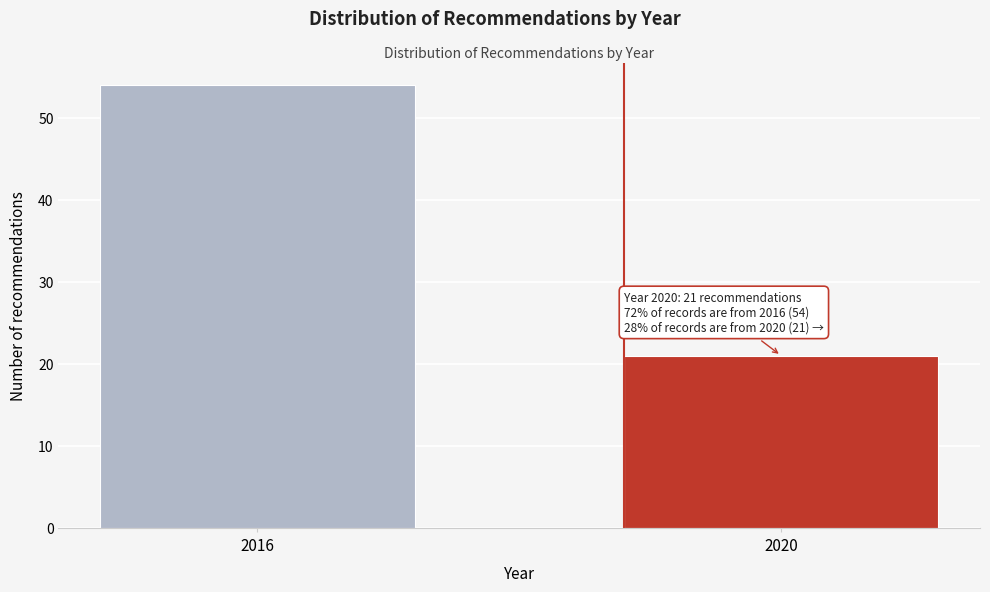

Reading right to left, what are all the values shown in this chart?

2020=21	2016=54